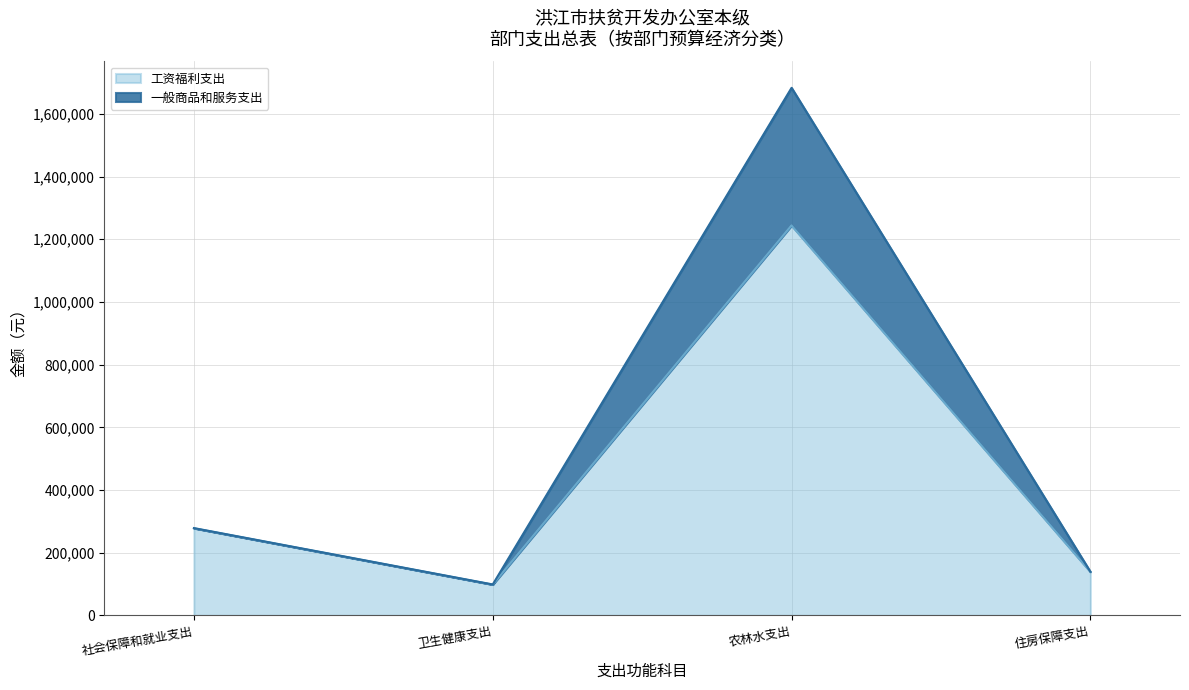

At which category is the sum across all series the highest?

农林水支出